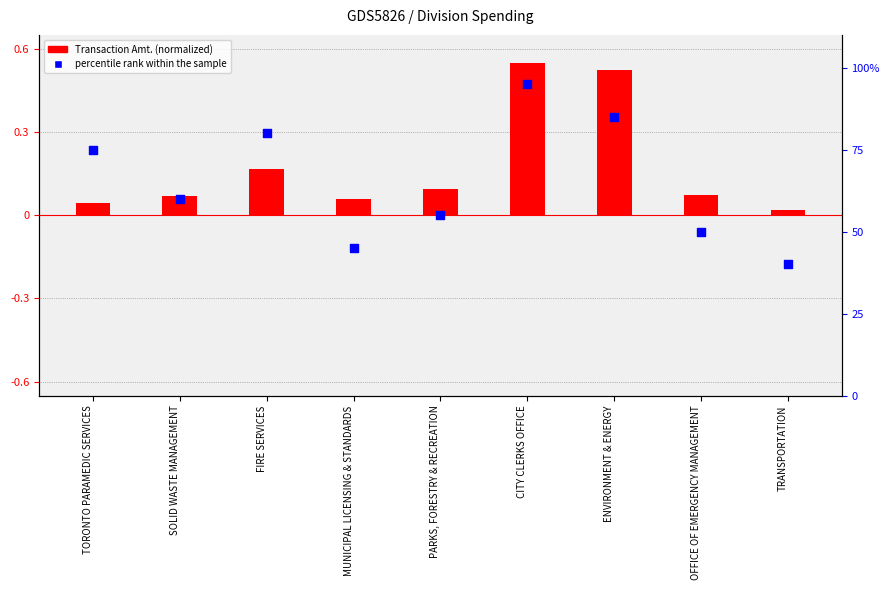

Is the value of percentile rank within the sample at PARKS, FORESTRY & RECREATION greater than the value of Transaction Amt. (normalized) at ENVIRONMENT & ENERGY?

Yes